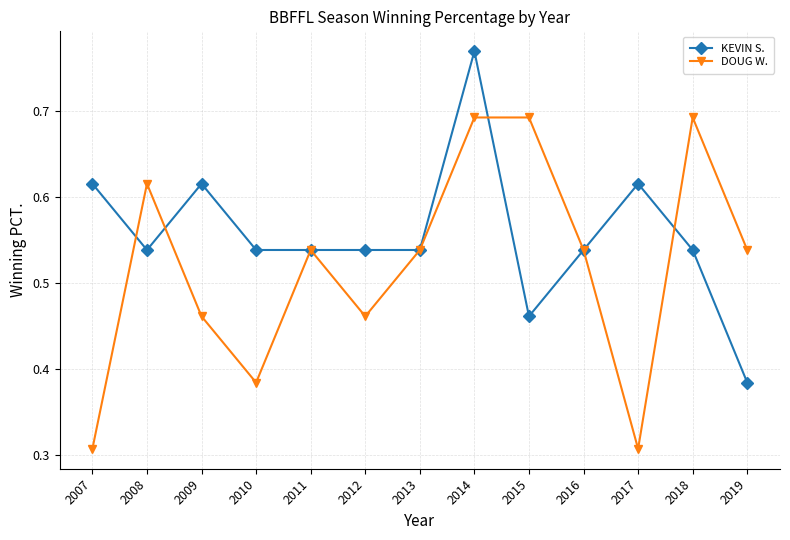

At how many categories does at least one series exceed 0?

13